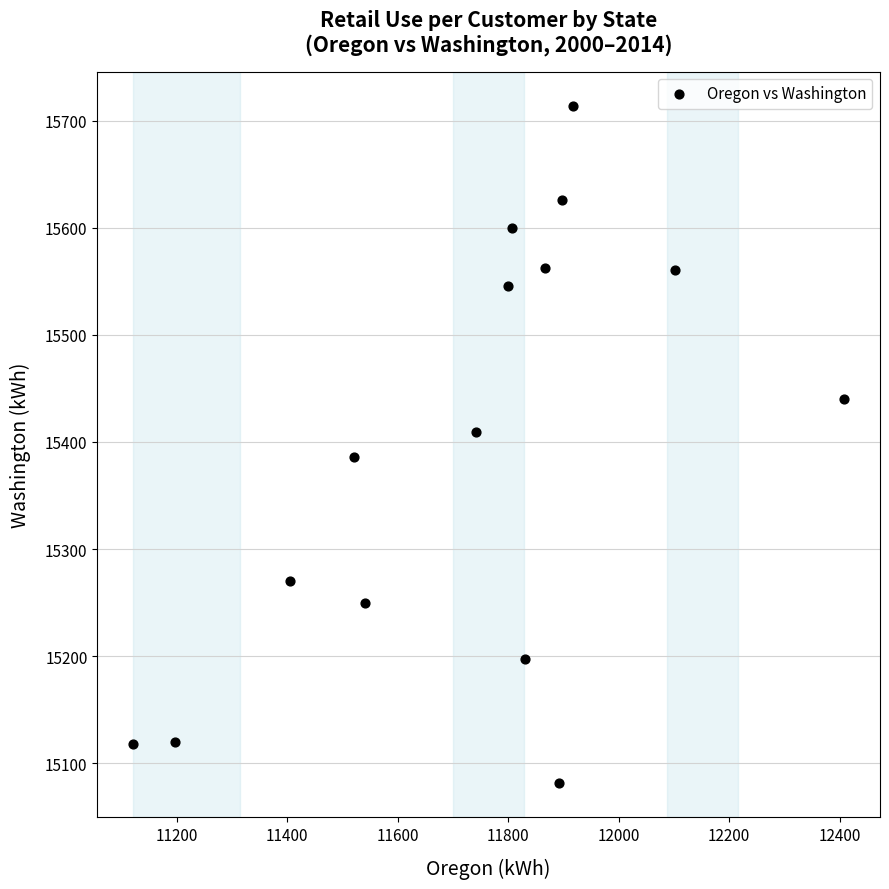

What is the range of X values (max minus min)?

1288.3